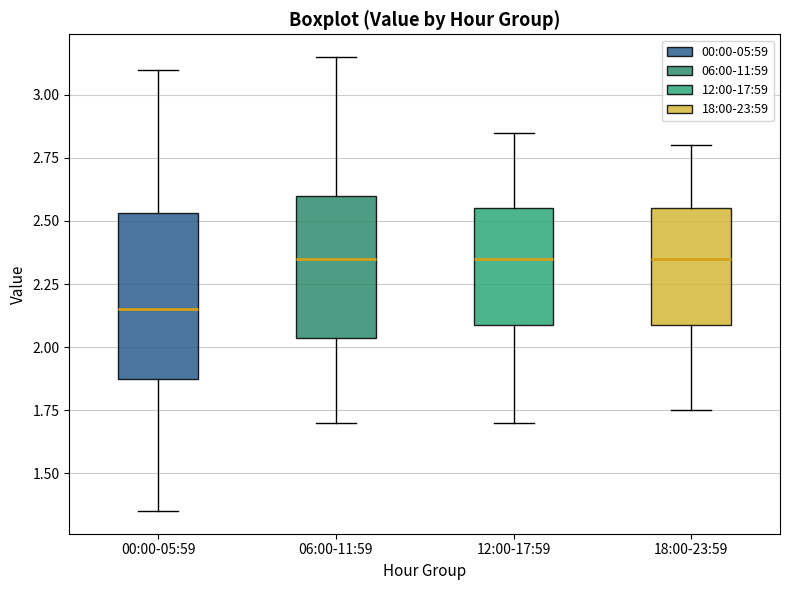

Reading left to right, read every box against the y-axis: the position of its median line, the range the box covers, and the ends of its whiskers. The values are not printed on the chart, so give them approximately, as read against the axis.

00:00-05:59: median 2.15, box 1.90 to 2.55, whiskers 1.35 to 3.10
06:00-11:59: median 2.35, box 2.05 to 2.60, whiskers 1.70 to 3.15
12:00-17:59: median 2.35, box 2.10 to 2.55, whiskers 1.70 to 2.85
18:00-23:59: median 2.35, box 2.10 to 2.55, whiskers 1.75 to 2.80